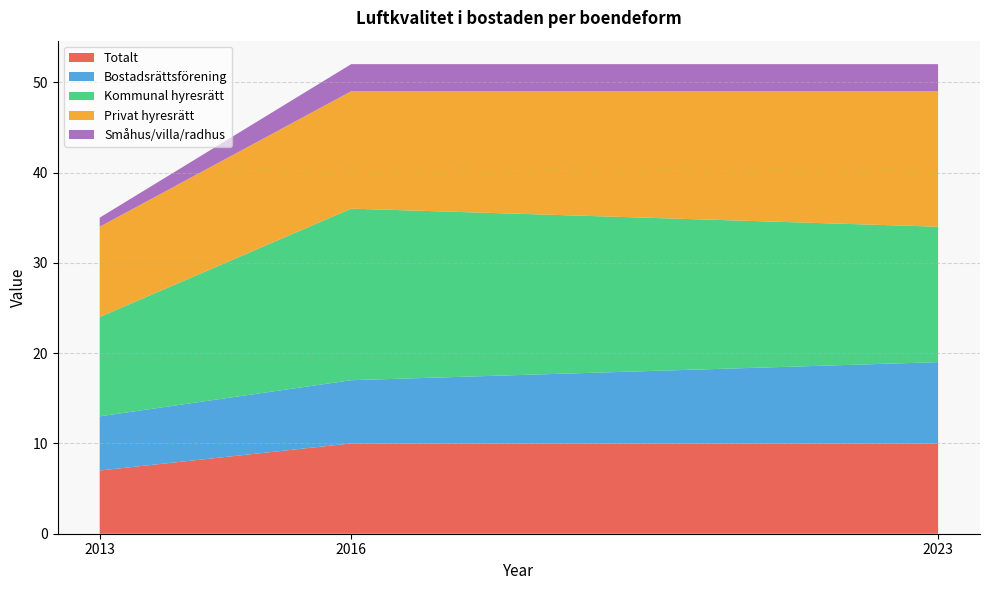

Reading left to right, what are all the values shown in this chart?

Totalt: 7	10	10
Bostadsrättsförening: 6	7	9
Kommunal hyresrätt: 11	19	15
Privat hyresrätt: 10	13	15
Småhus/villa/radhus: 1	3	3